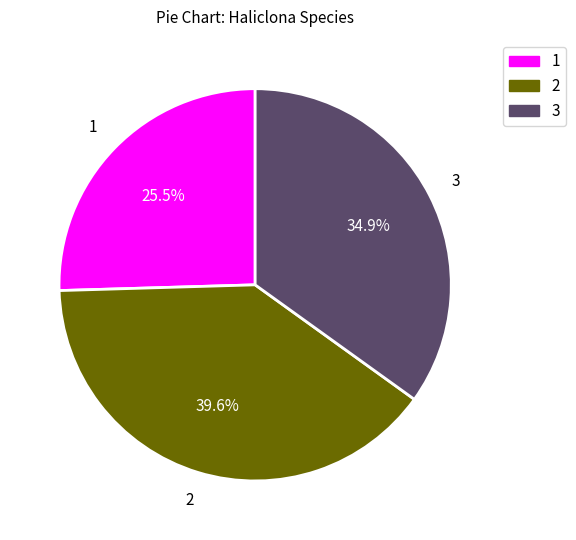

To the nearest percent, what is the average slice percentage?

33%